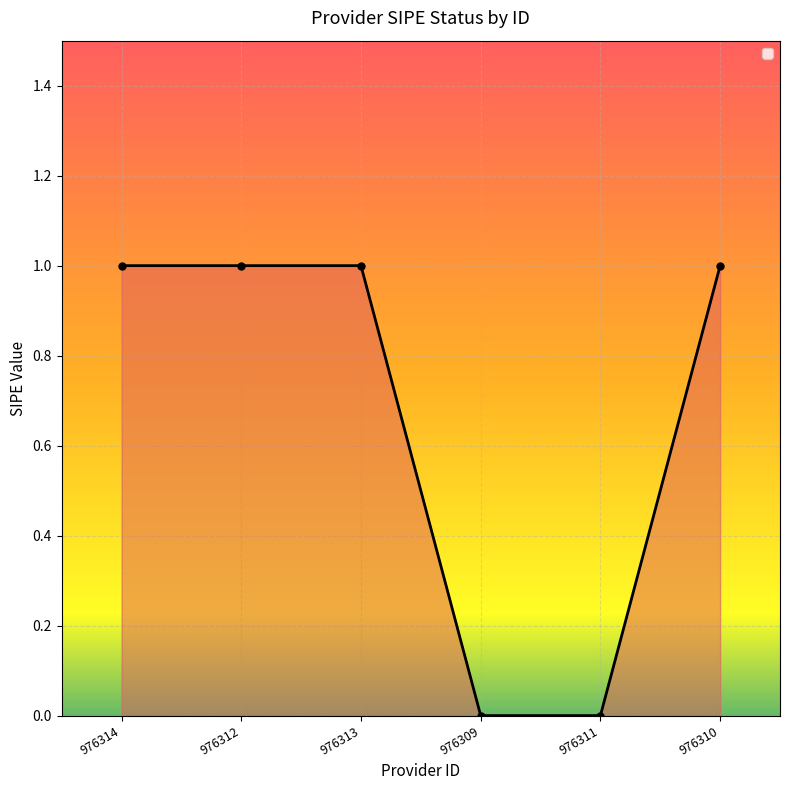

What is the maximum value shown in the chart?

1